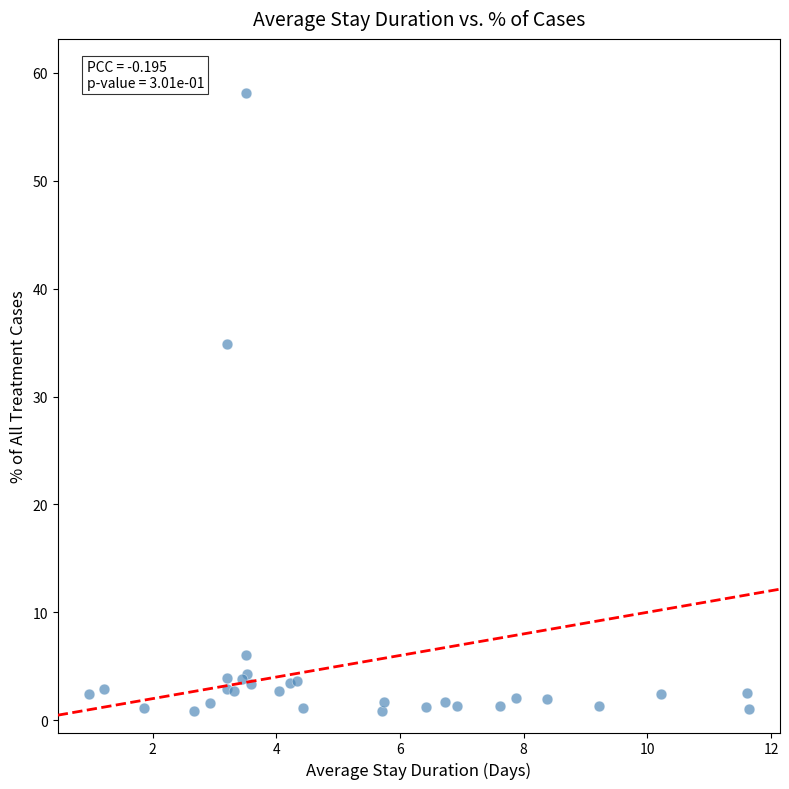

What Y value in the scatter plot is closest to 29?

34.9